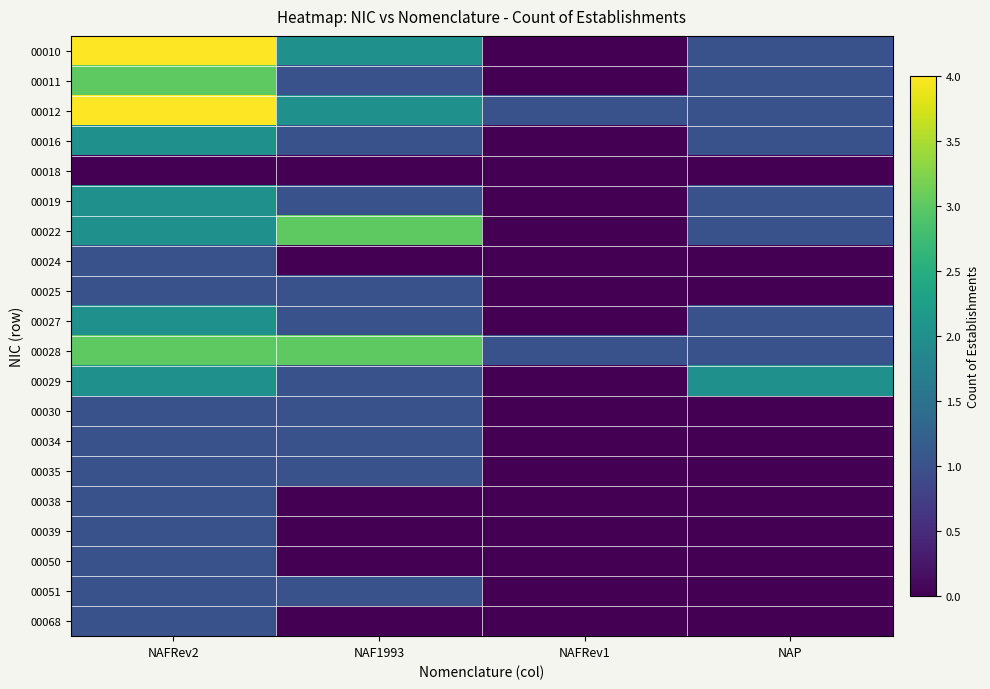

Which has a higher value, NAFRev1 or NAP?

NAP